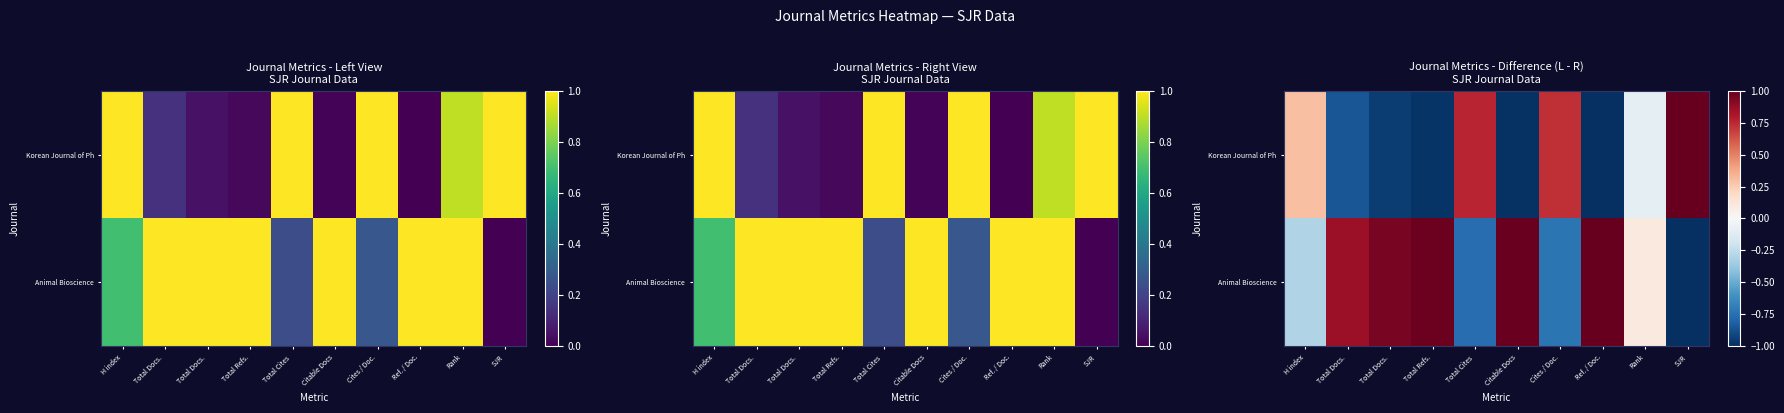

How many series are shown in this chart?

2